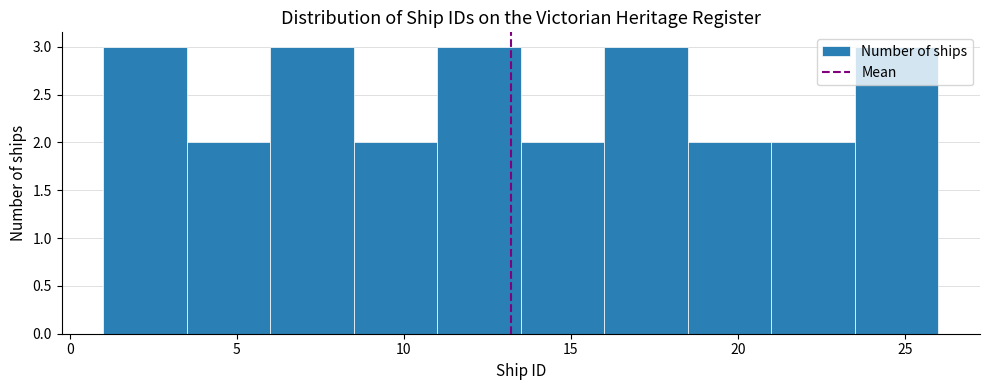

Reading left to right, list every bar in this chart as the range it spans on the x-axis followed by its height. The values are not printed on the chart, so give them approximately, as read against the axis.

1.0 to 3.5: 3
3.5 to 6.0: 2
6.0 to 8.5: 3
8.5 to 11.0: 2
11.0 to 13.5: 3
13.5 to 16.0: 2
16.0 to 18.5: 3
18.5 to 21.0: 2
21.0 to 23.5: 2
23.5 to 26.0: 3